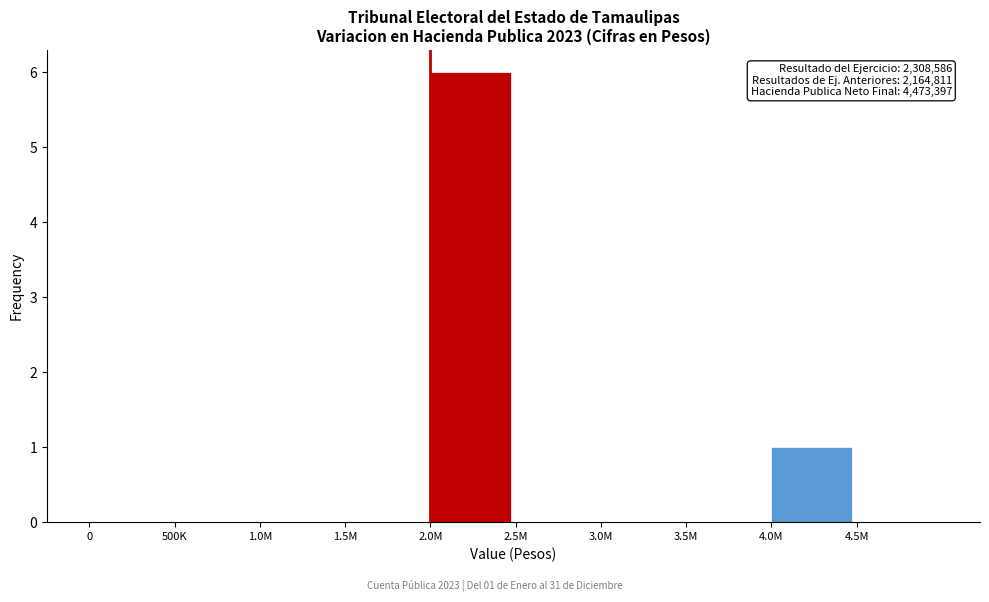

Reading right to left, transcribe all the data shown in this chart.

4.5M=0	4.0M=1	3.5M=0	3.0M=0	2.5M=0	2.0M=6	1.5M=0	1.0M=0	500K=0	0=0